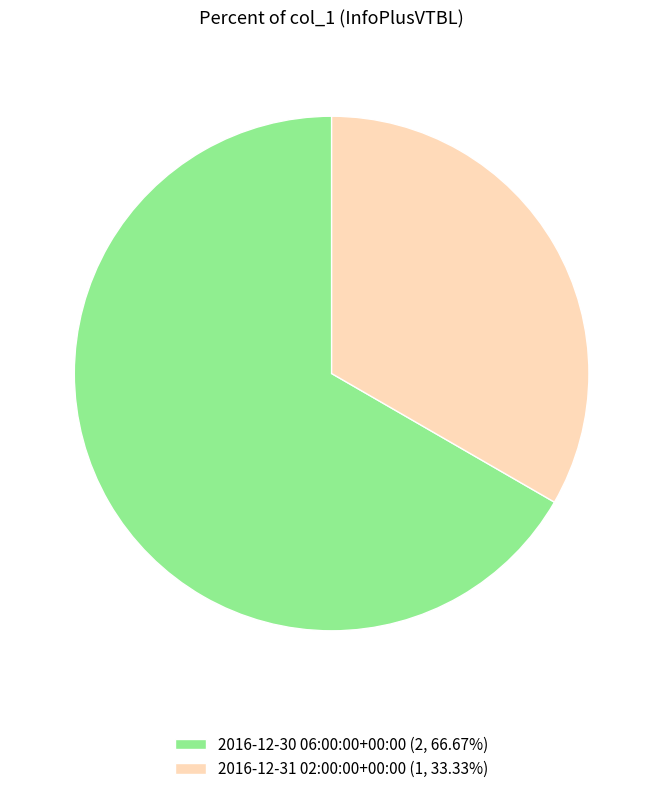

Is 2016-12-31 02:00:00+00:00 (1, 33.33%) the majority of the pie?

No